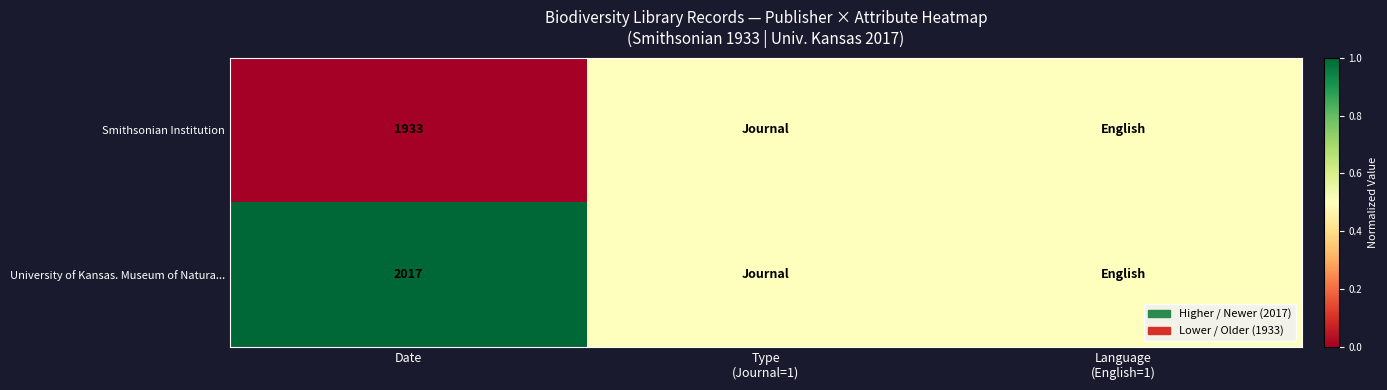

What is the difference between the highest and lowest values at Date?

84.0